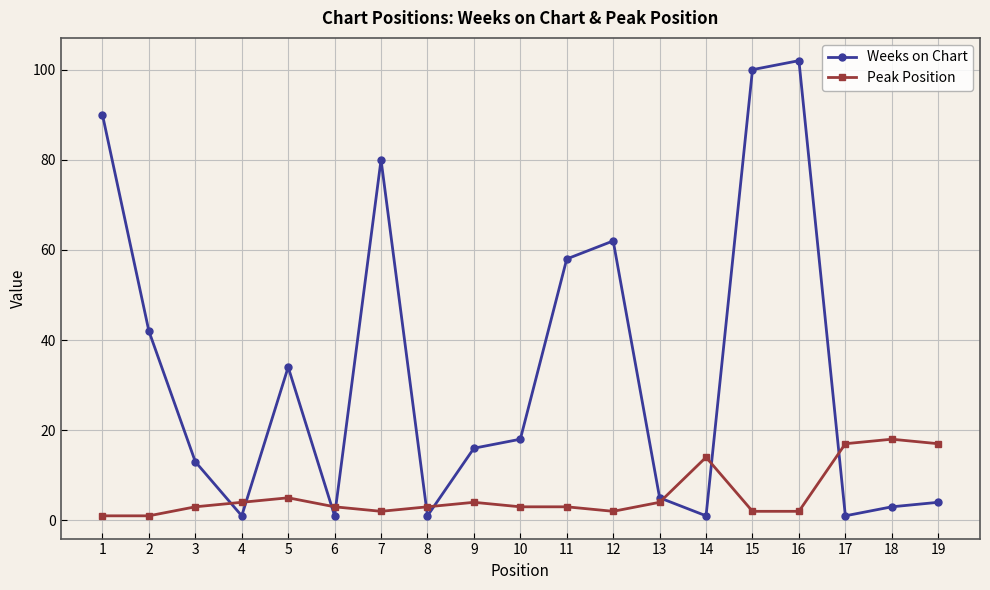

True or false: Peak Position has a value of 1 at 1.

True